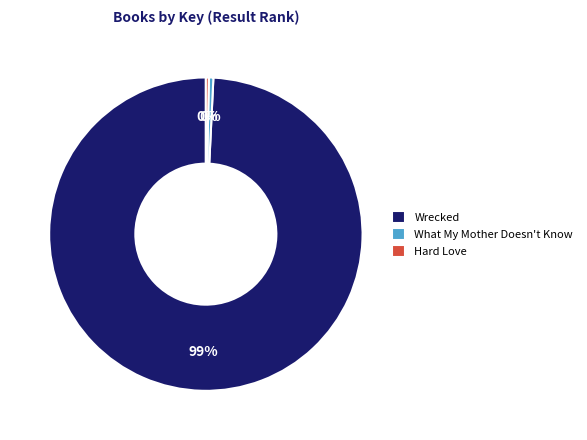

What is the ratio of the value at What My Mother Doesn't Know to the value at Hard Love?

1.5